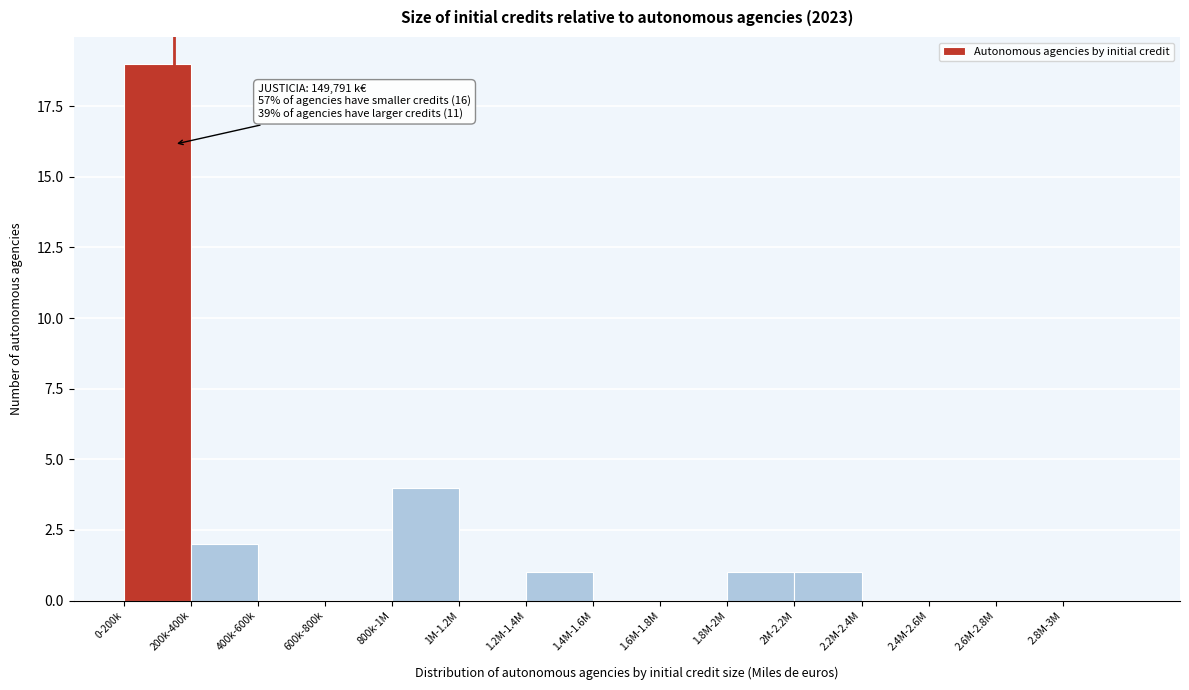

Between 200k-400k and 0-200k, which is larger?

0-200k